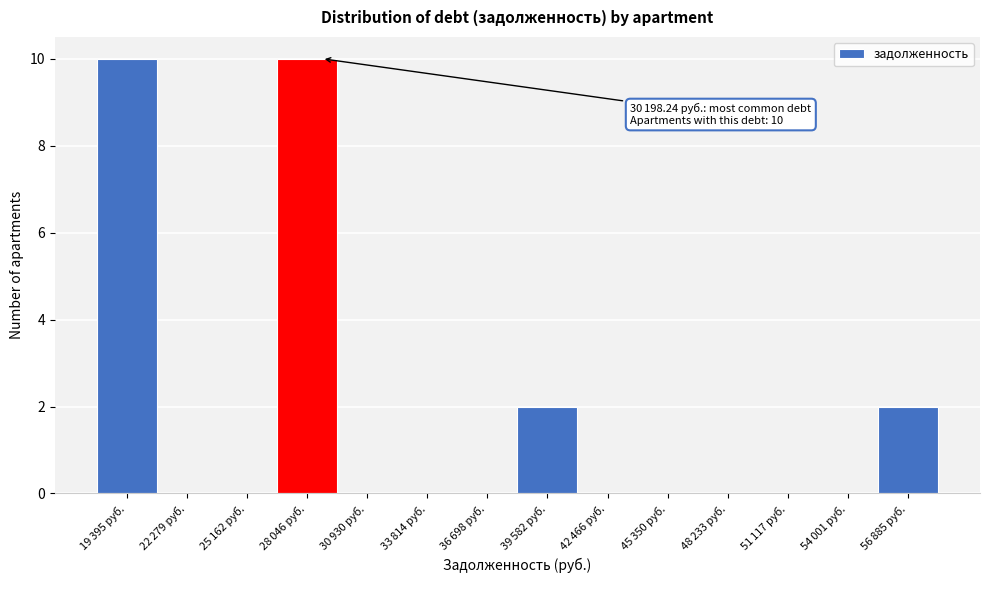

What is the sum of all values?

24